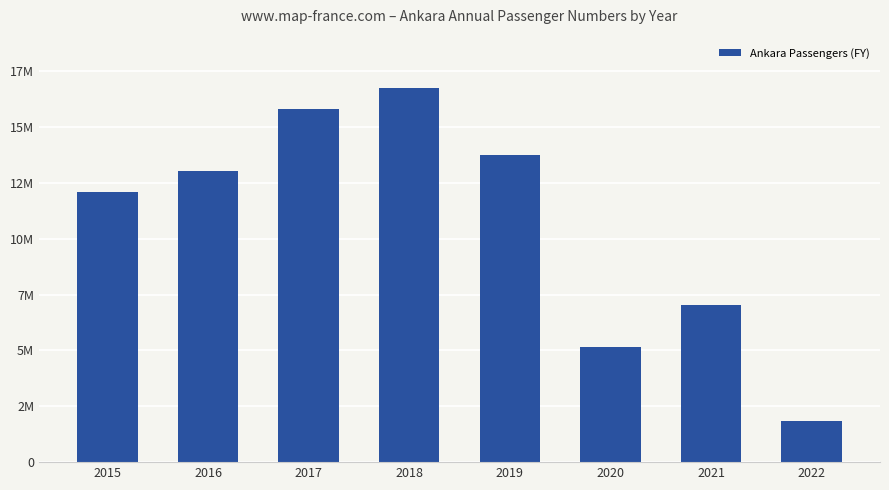

How many data points are above 13044116?

3